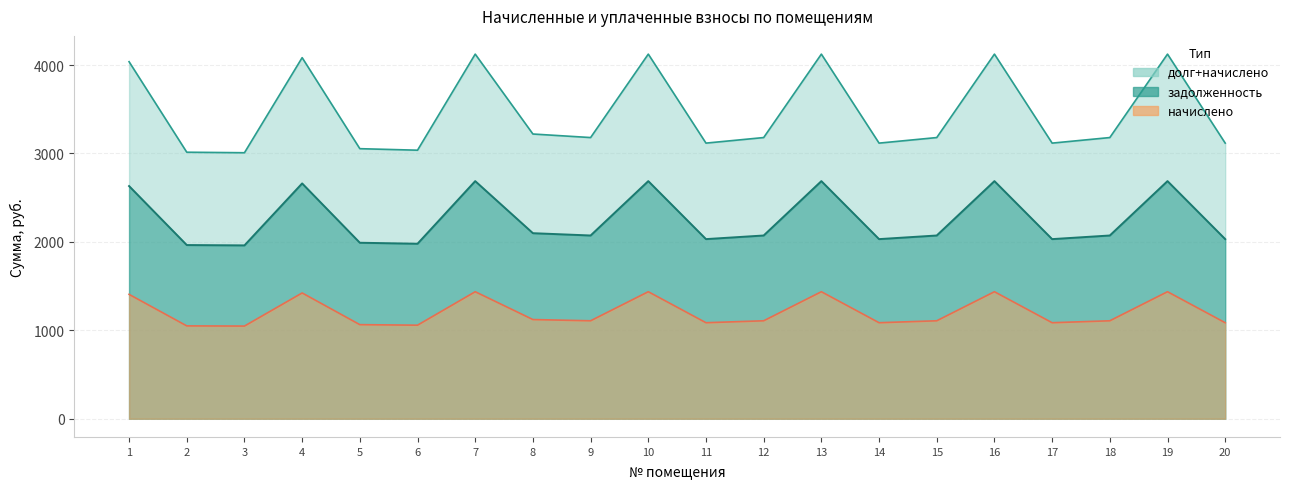

How many lines are shown in the chart?

3